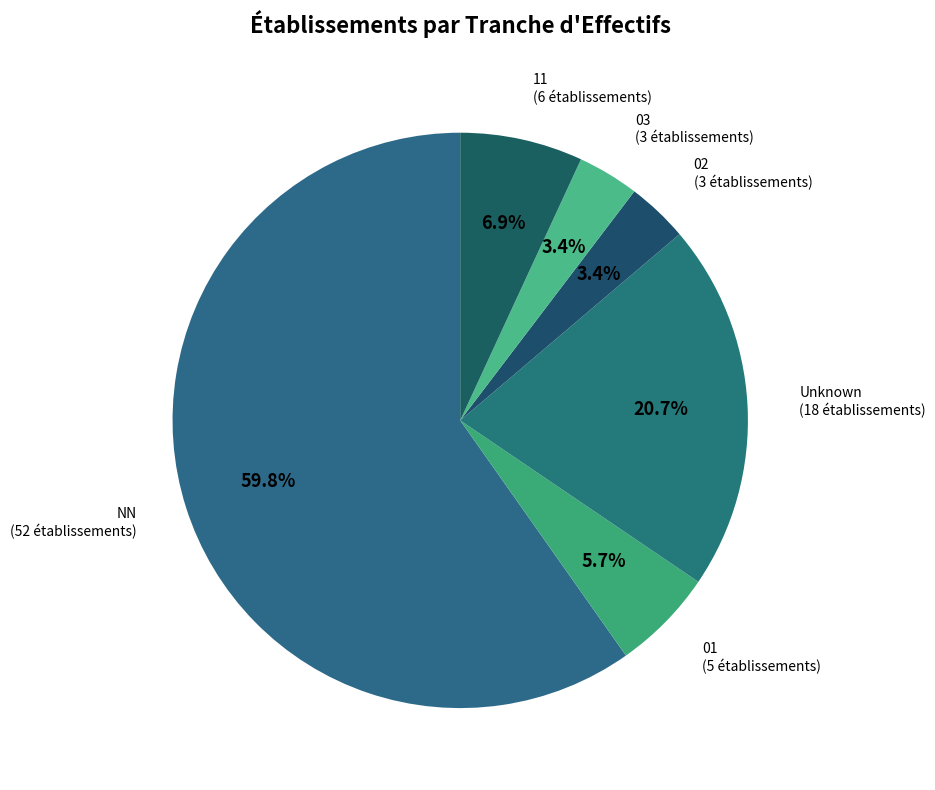

Approximately how many times larger is the value at 03 compared to 02?

1.0